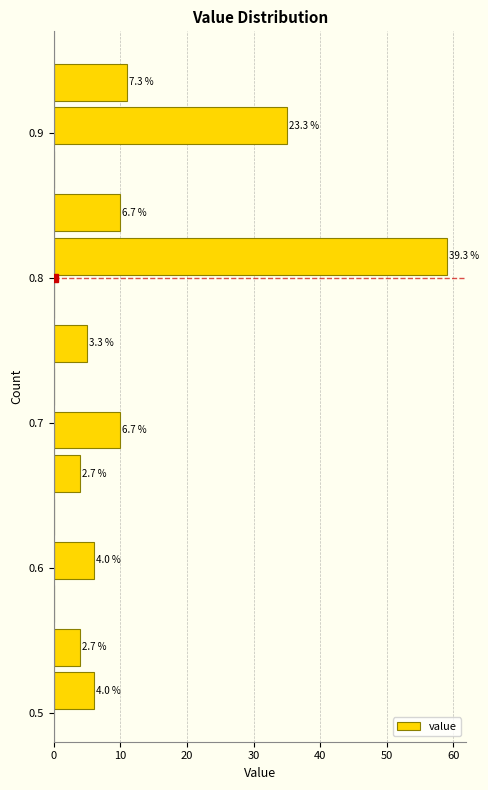

Around what value on the y-axis is the longest bar? Give the approximate position of its centre, as read against the axis.

0.82